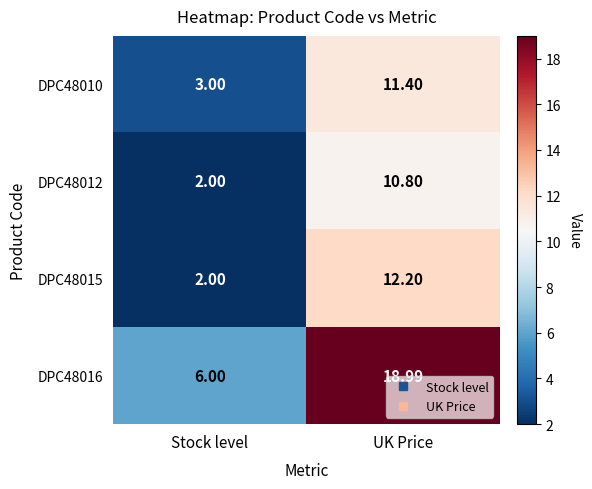

Rank the categories by DPC48016 value from highest to lowest.

UK Price, Stock level